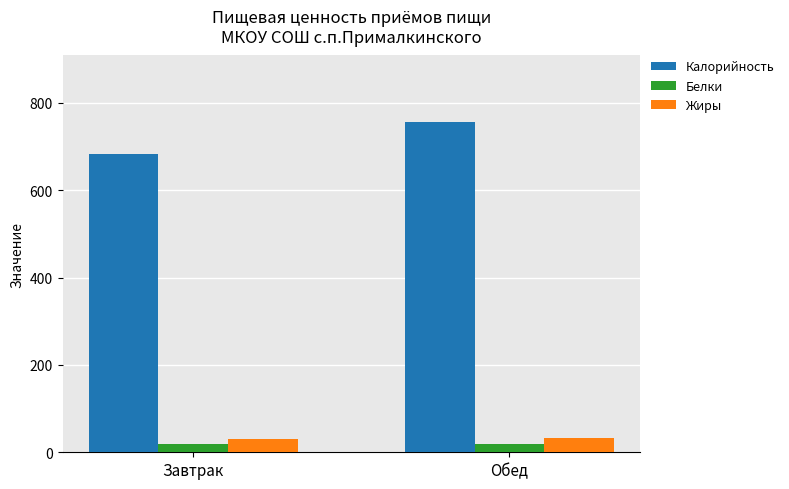

True or false: Калорийность has a value of 757.0 at Обед.

True